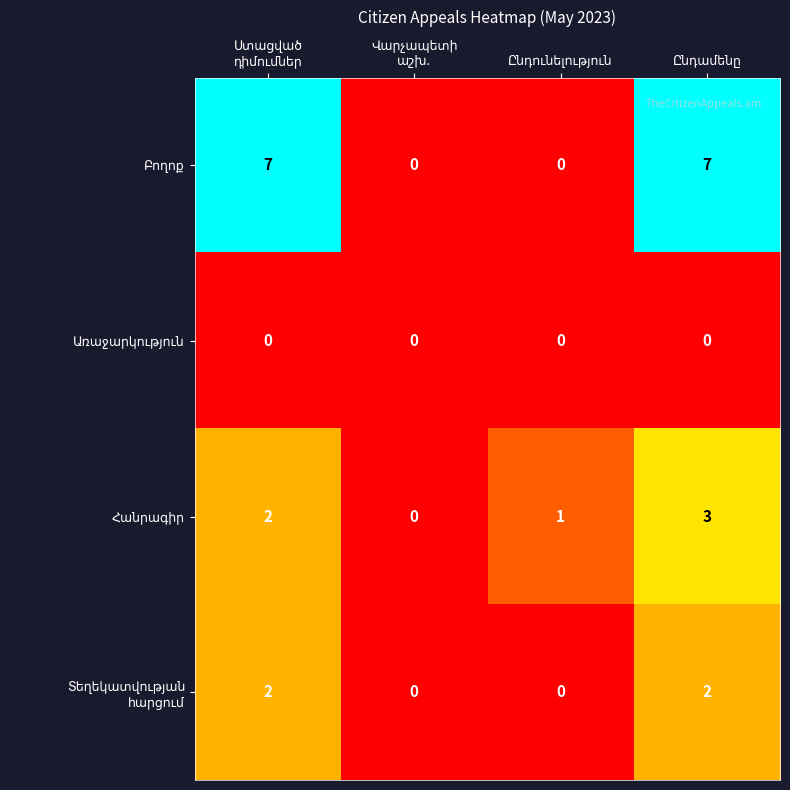

What is the greatest value displayed?

7